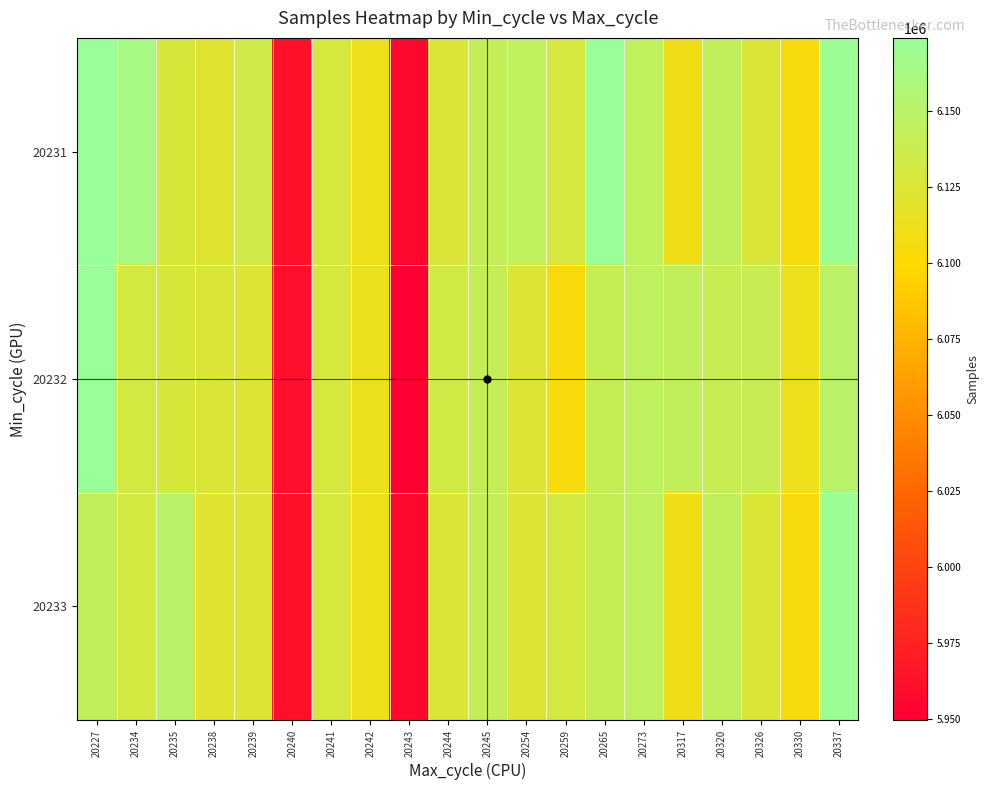

Which series has the largest range (max minus min)?

20232